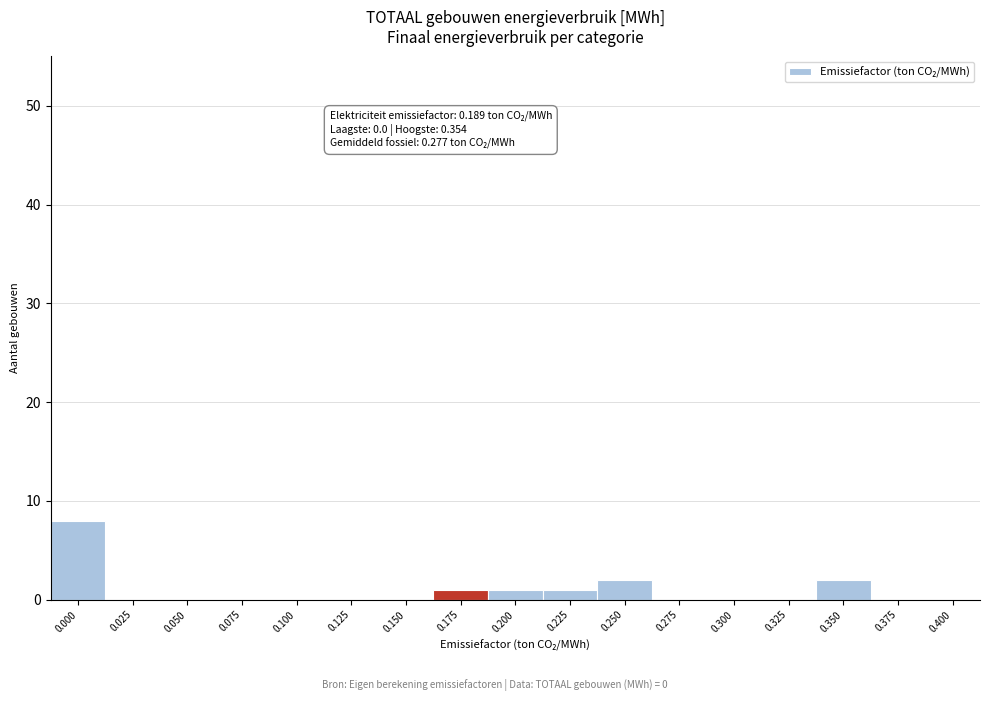

Reading left to right, extract all data points from this chart.

0.000=8	0.025=0	0.050=0	0.075=0	0.100=0	0.125=0	0.150=0	0.175=1	0.200=1	0.225=1	0.250=2	0.275=0	0.300=0	0.325=0	0.350=2	0.375=0	0.400=0